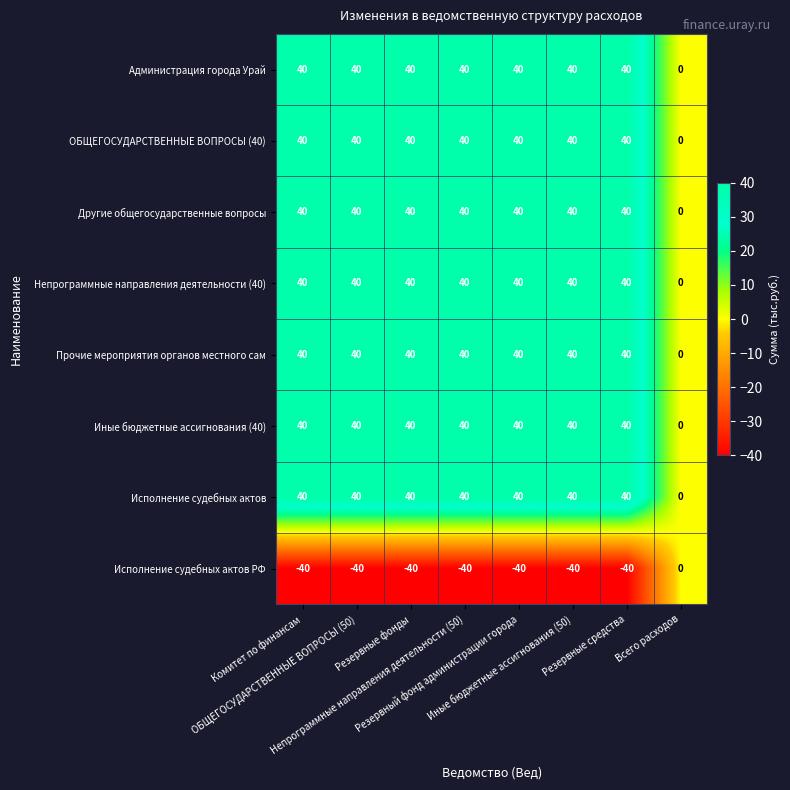

What is the maximum value shown in the chart?

40